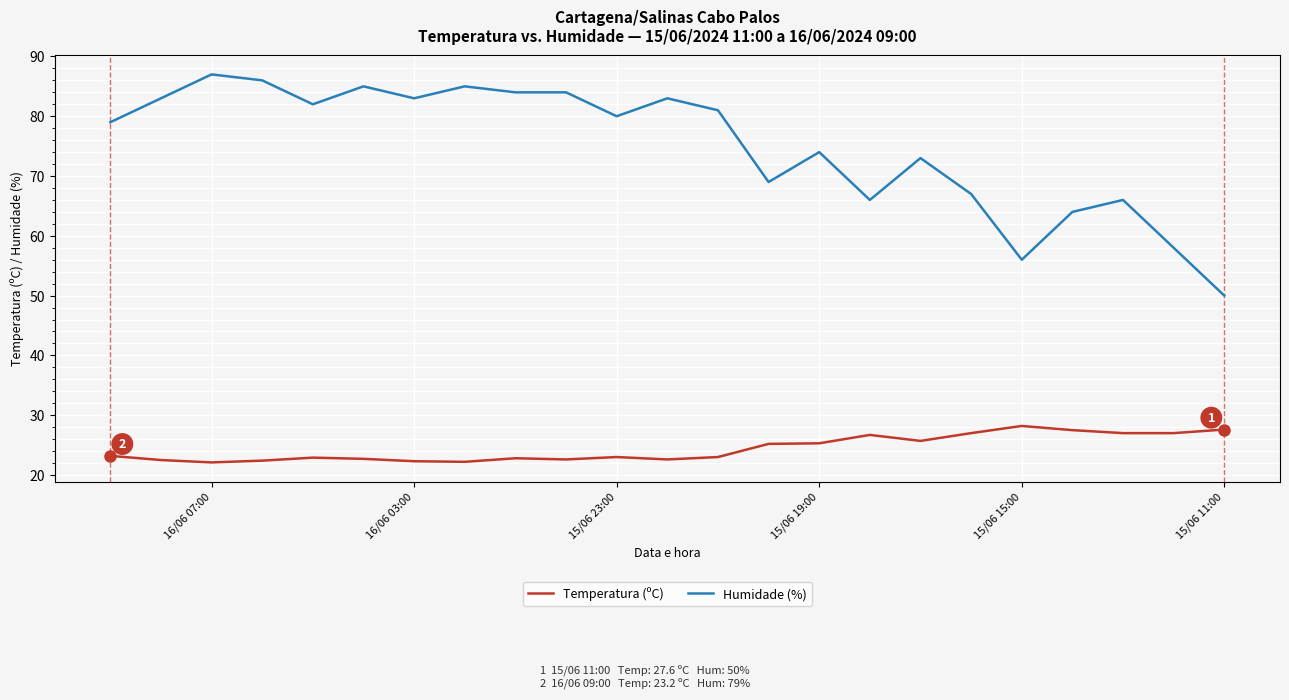

At how many categories does at least one series exceed 55?

22